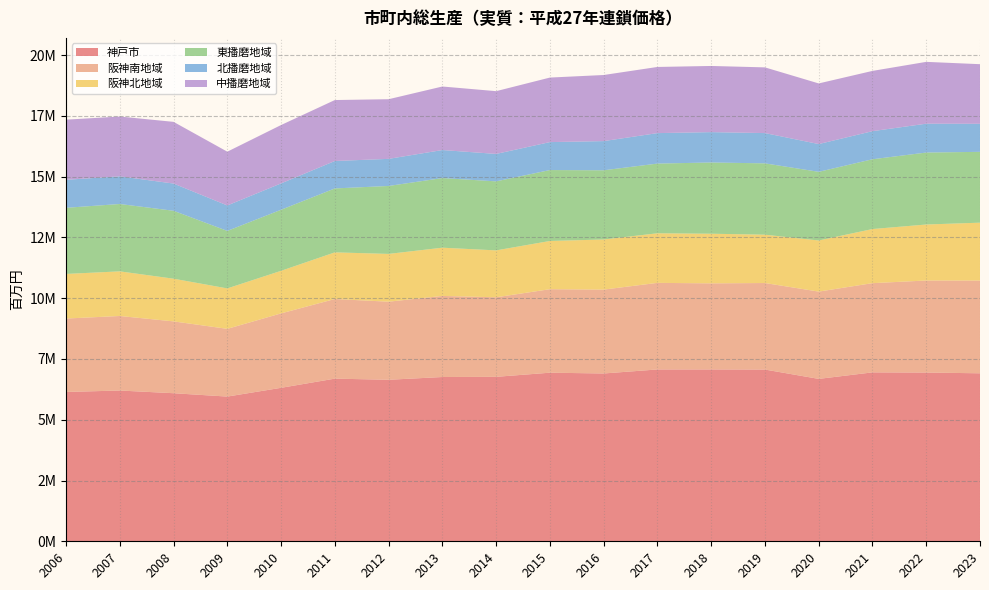

Reading left to right, extract all data points from this chart.

神戸市: 6143395	6202398	6091595	5953413	6313905	6691442	6644702	6758244	6765498	6935600	6903655	7069078	7069403	7065384	6681180	6949245	6942108	6911087
阪神南地域: 3020812	3067015	2955751	2786842	3062147	3276080	3212793	3336185	3273139	3435999	3450883	3562877	3542637	3560106	3591775	3670671	3786804	3815729
阪神北地域: 1834794	1835789	1755947	1663625	1751825	1919373	1965574	1984455	1929358	1983486	2062021	2039930	2041248	1988622	2102005	2226442	2303993	2381148
東播磨地域: 2720814	2771416	2794410	2365538	2511832	2629949	2795464	2863901	2839898	2917870	2846929	2867285	2931251	2934131	2825253	2870937	2960343	2914141
北播磨地域: 1152215	1137424	1119862	1046972	1084258	1128923	1114695	1153609	1128563	1149697	1200302	1253430	1248689	1245621	1142216	1155449	1187100	1154186
中播磨地域: 2473987	2460607	2537977	2212351	2401323	2507374	2454090	2613603	2581924	2655053	2719432	2721977	2722304	2703032	2494277	2479128	2543690	2452207